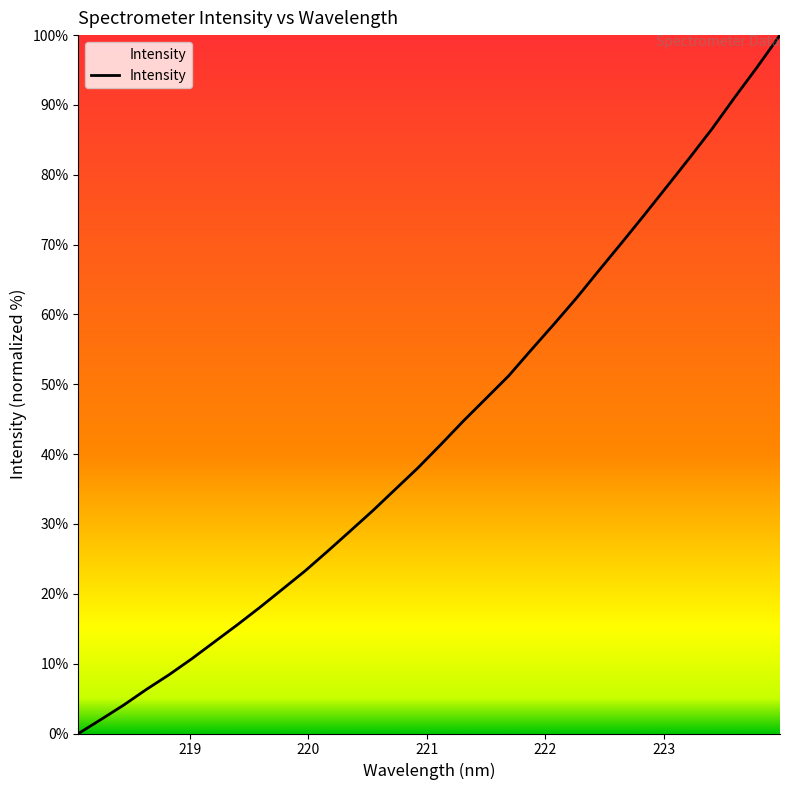

What is the maximum value shown in the chart?

100.0